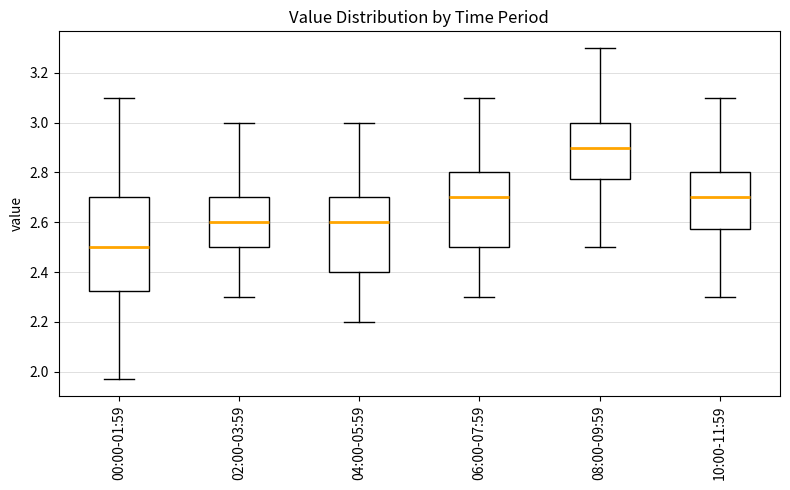

Reading left to right, transcribe this box plot: for each box, give where its median line is, the range the box spans, and where its two whiskers end, as read against the y-axis. The values are not printed on the chart, so give them approximately, as read against the axis.

00:00-01:59: median 2.50, box 2.32 to 2.70, whiskers 1.98 to 3.10
02:00-03:59: median 2.60, box 2.50 to 2.70, whiskers 2.30 to 3.00
04:00-05:59: median 2.60, box 2.40 to 2.70, whiskers 2.20 to 3.00
06:00-07:59: median 2.70, box 2.50 to 2.80, whiskers 2.30 to 3.10
08:00-09:59: median 2.90, box 2.78 to 3.00, whiskers 2.50 to 3.30
10:00-11:59: median 2.70, box 2.58 to 2.80, whiskers 2.30 to 3.10